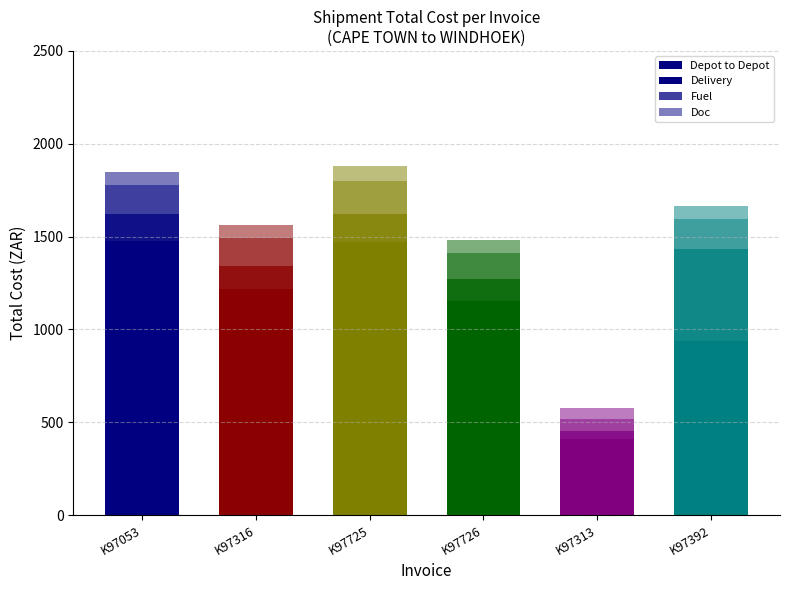

At which category is the sum across all series the highest?

K97725